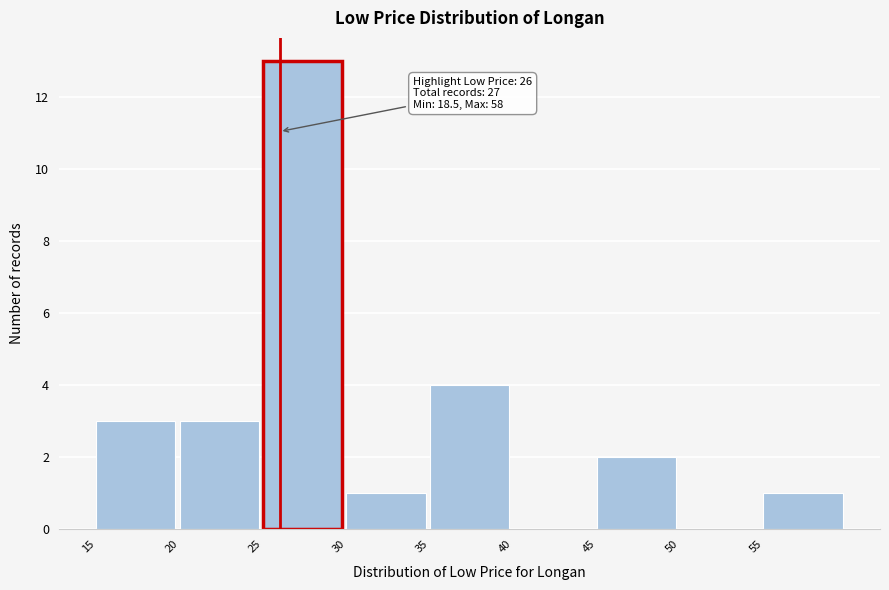

Over which range of the x-axis is the bar tallest?

25 to 30